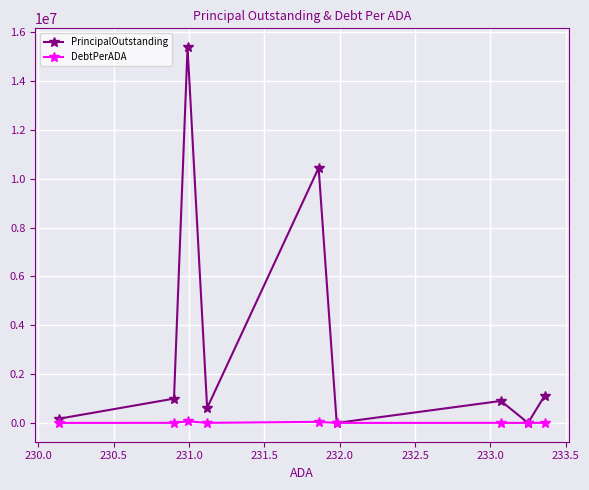

What is the difference between the maximum and minimum values in the DebtPerADA series?

66604.6